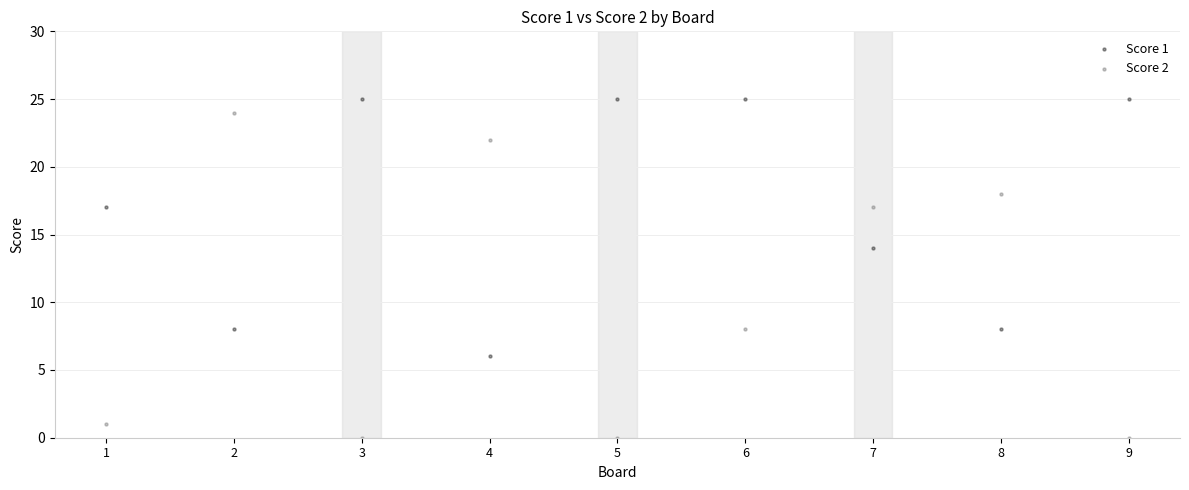

In the Score 2 series, what Y value is closest to 12?

8